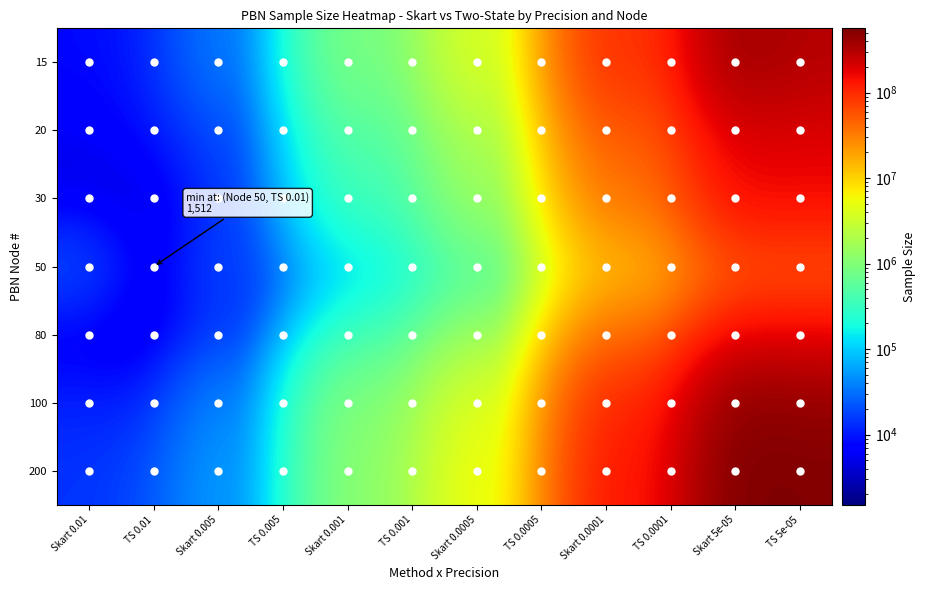

Which series has the largest total across all categories?

200